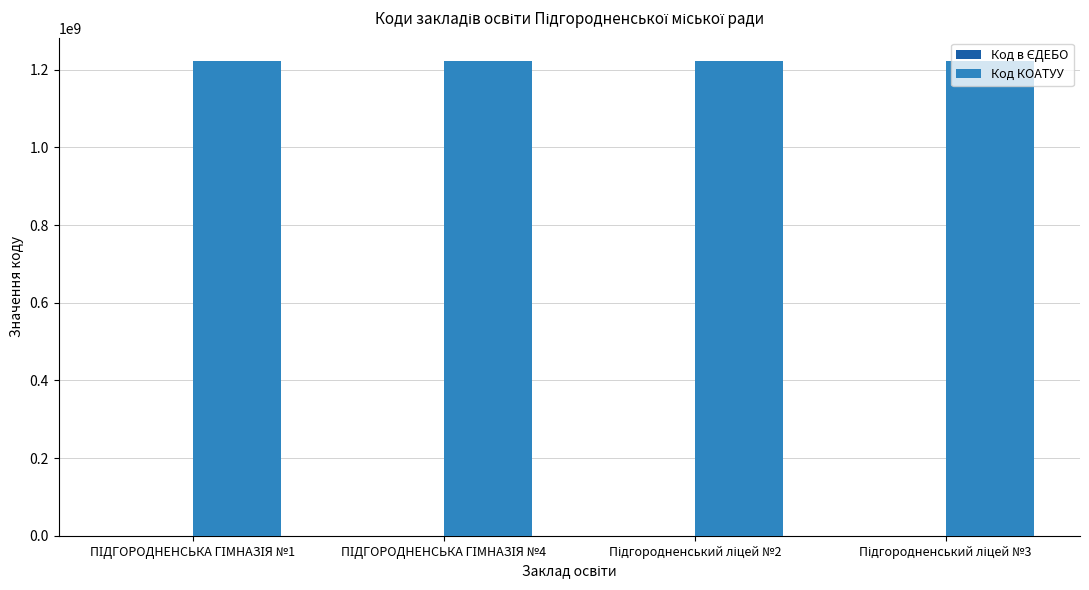

Which series has the largest total across all categories?

Код КОАТУУ